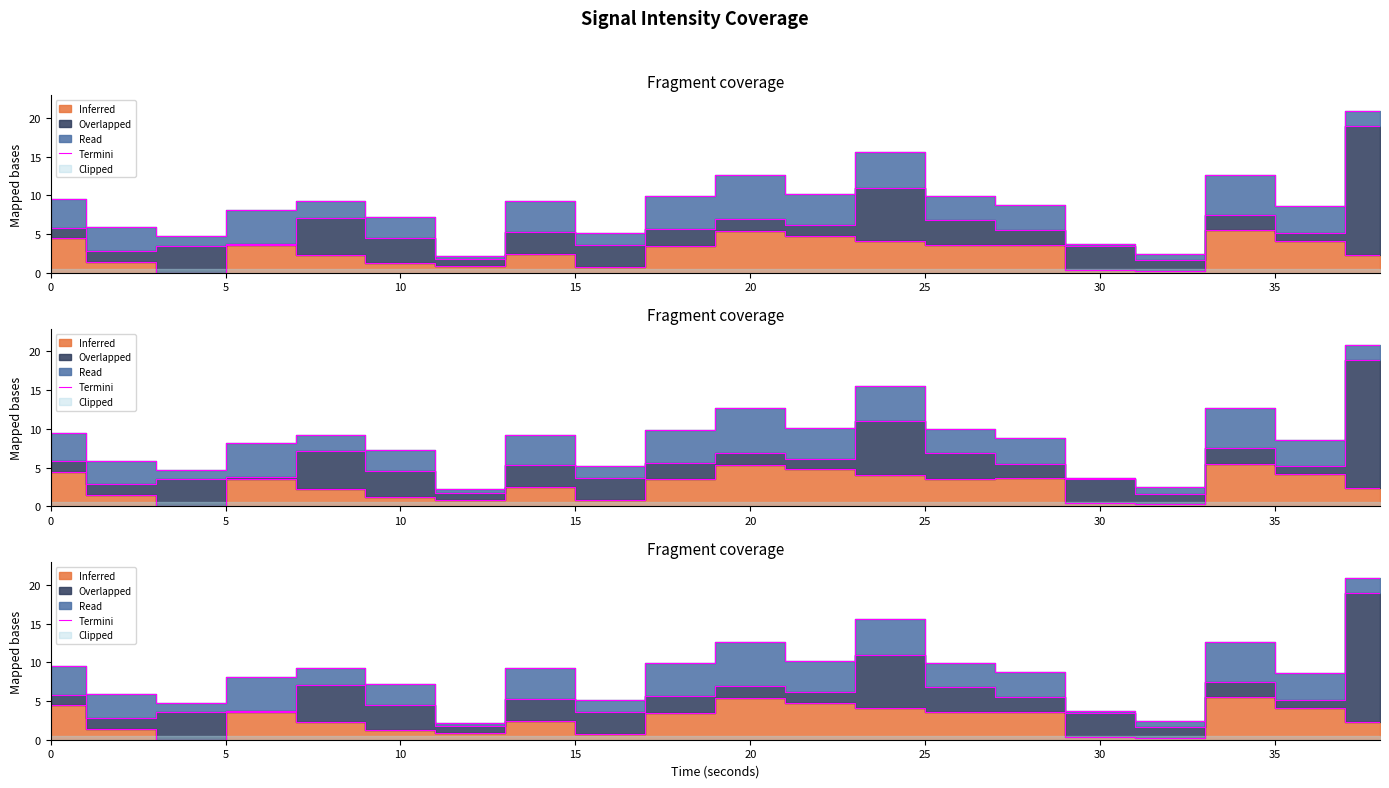

How many values exceed 9?

10